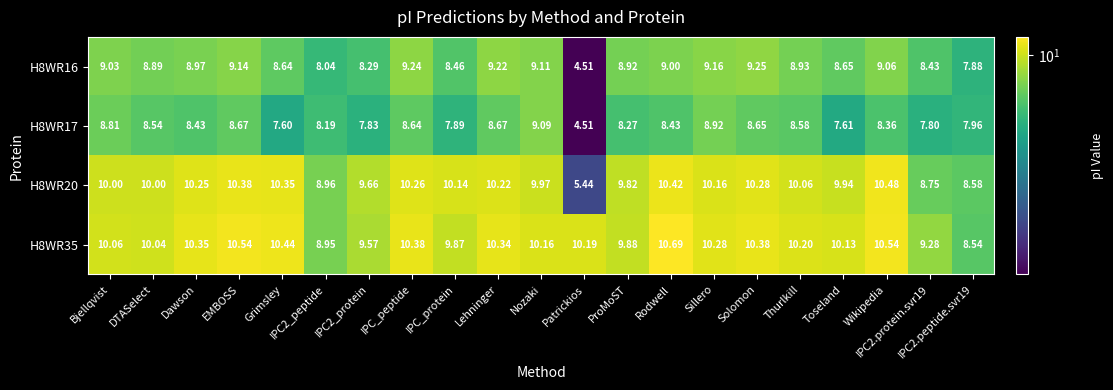

At which label is H8WR17 closest to 6?

Patrickios